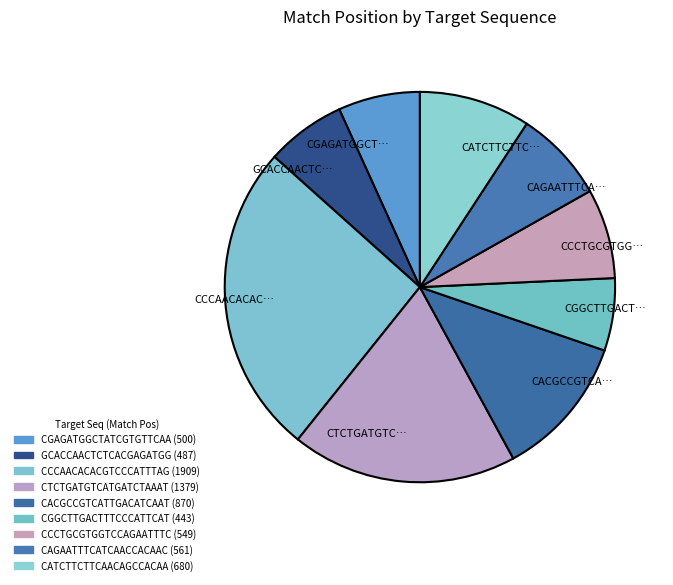

Does GCACCAACTC… represent more than half of the total?

No